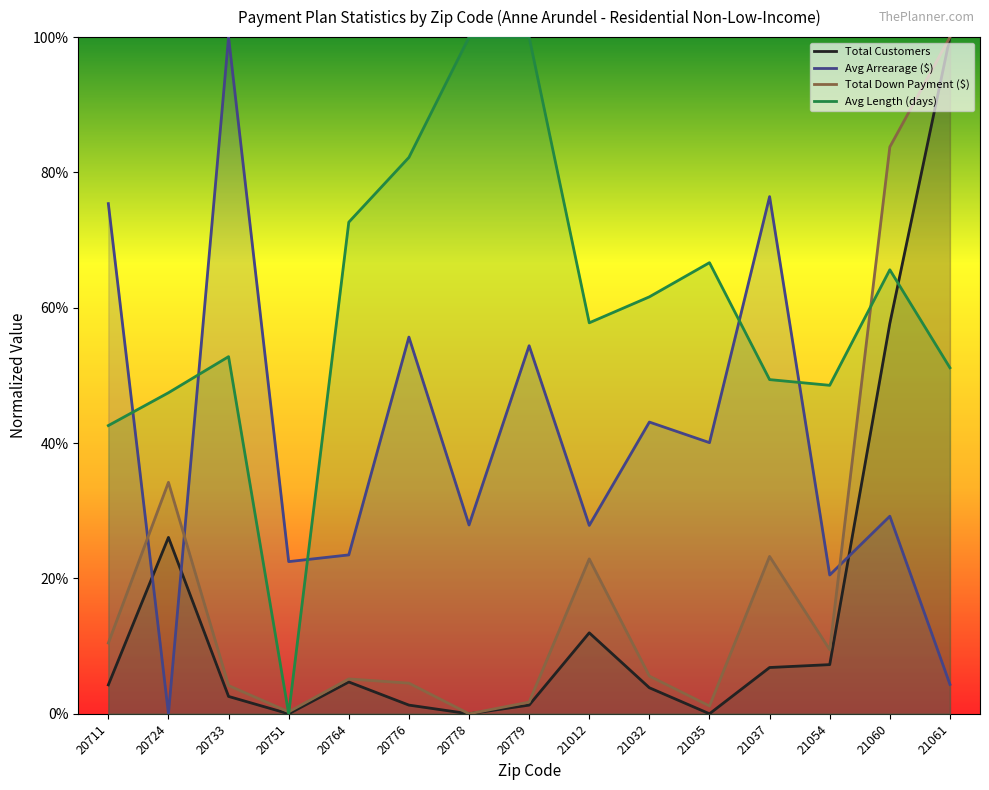

Which series has the largest total across all categories?

Avg Length (days)